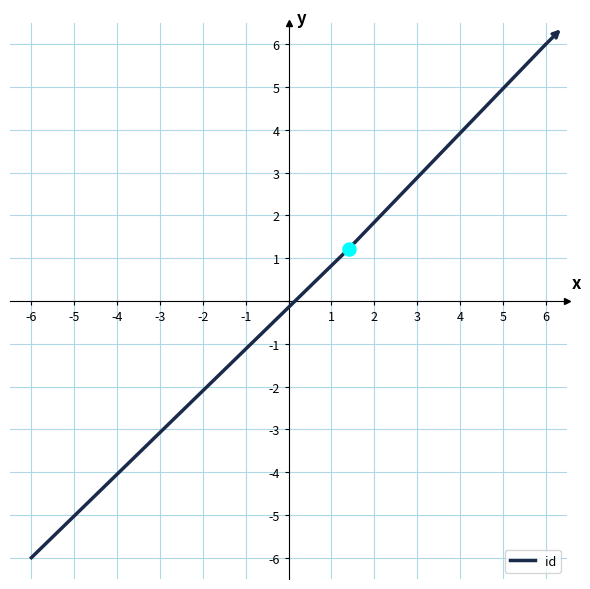

What is the greatest value displayed?

6.0